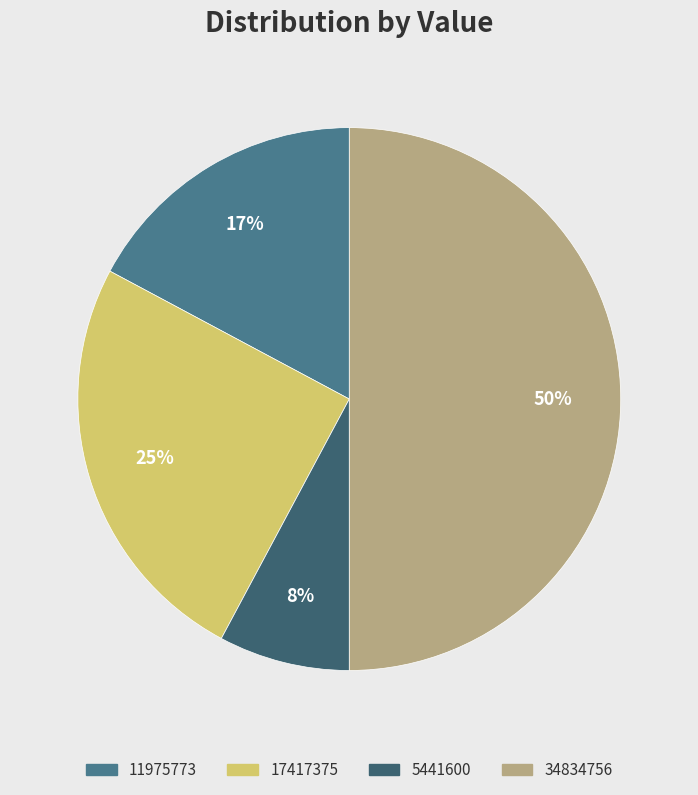

Between 17417375 and 34834756, which is larger?

34834756